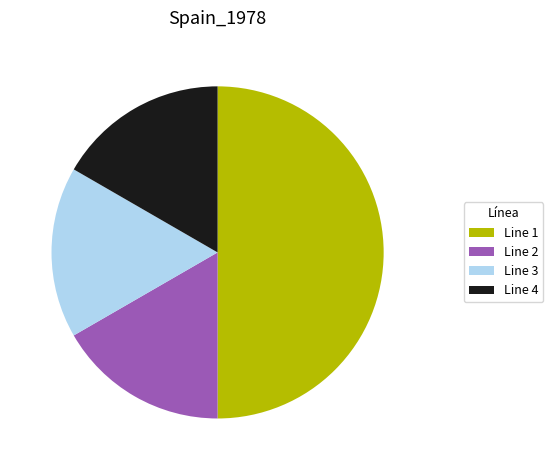

To the nearest percent, what is the average slice percentage?

25%